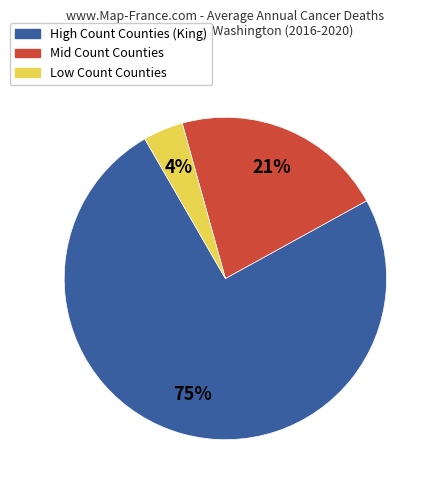

To the nearest percent, what is the difference between the largest and smallest slice percentages?

71%